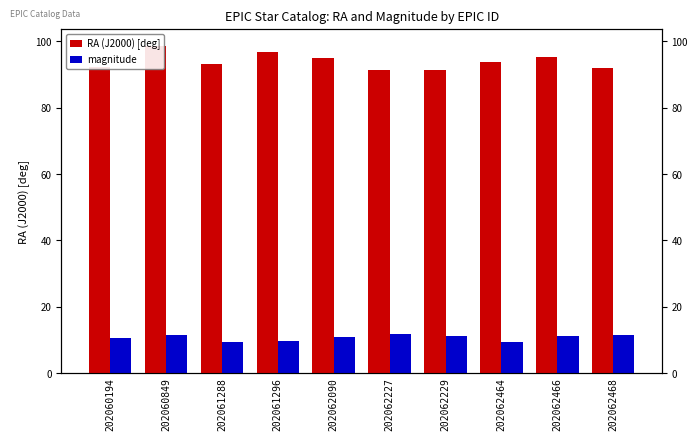

Reading left to right, what are all the values shown in this chart?

RA (J2000) [deg]: 92.4	98.7	93.1	96.9	94.9	91.3	91.2	93.7	95.3	92.0
magnitude: 10.5	11.5	9.5	9.6	10.9	11.7	11.2	9.3	11.2	11.4